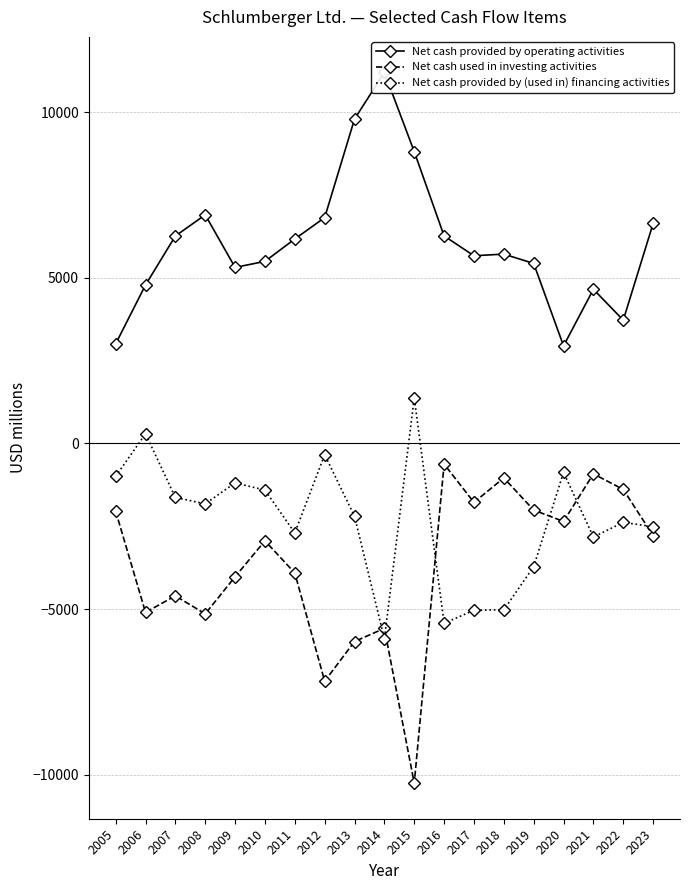

Reading left to right, list all the values displayed in this chart.

Net cash provided by operating activities: 2005=3004	2006=4781	2007=6259	2008=6898	2009=5311	2010=5494	2011=6169	2012=6814	2013=9788	2014=11195	2015=8805	2016=6261	2017=5663	2018=5713	2019=5431	2020=2944	2021=4651	2022=3720	2023=6637
Net cash used in investing activities: 2005=-2044	2006=-5097	2007=-4600	2008=-5143	2009=-4024	2010=-2938	2011=-3910	2012=-7174	2013=-5977	2014=-5580	2015=-10252	2016=-624	2017=-1779	2018=-1040	2019=-2011	2020=-2353	2021=-919	2022=-1388	2023=-2783
Net cash provided by (used in) financing activities: 2005=-994	2006=291	2007=-1630	2008=-1824	2009=-1188	2010=-1409	2011=-2700	2012=-339	2013=-2199	2014=-5896	2015=1374	2016=-5428	2017=-5033	2018=-5020	2019=-3718	2020=-873	2021=-2824	2022=-2382	2023=-2512